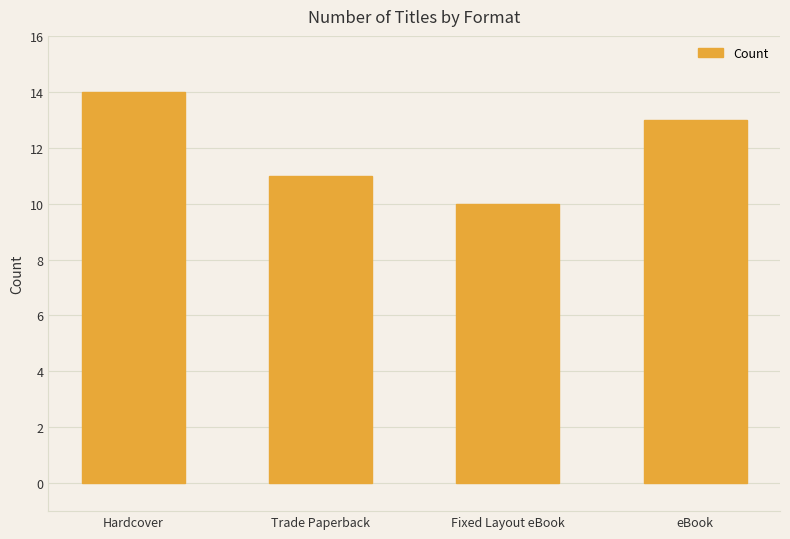

The value at Trade Paperback is 6. True or false?

False